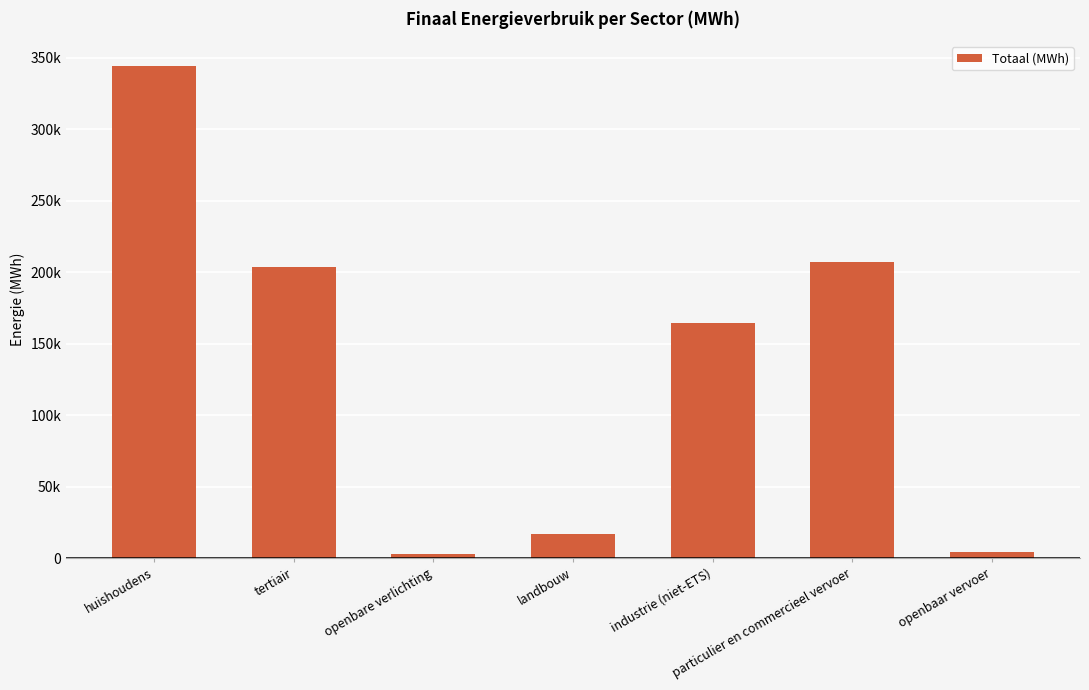

Reading left to right, extract all data points from this chart.

huishoudens=344224.2	tertiair=203503.0	openbare verlichting=2993.1	landbouw=17092.4	industrie (niet-ETS)=164666.0	particulier en commercieel vervoer=206850.5	openbaar vervoer=4449.5